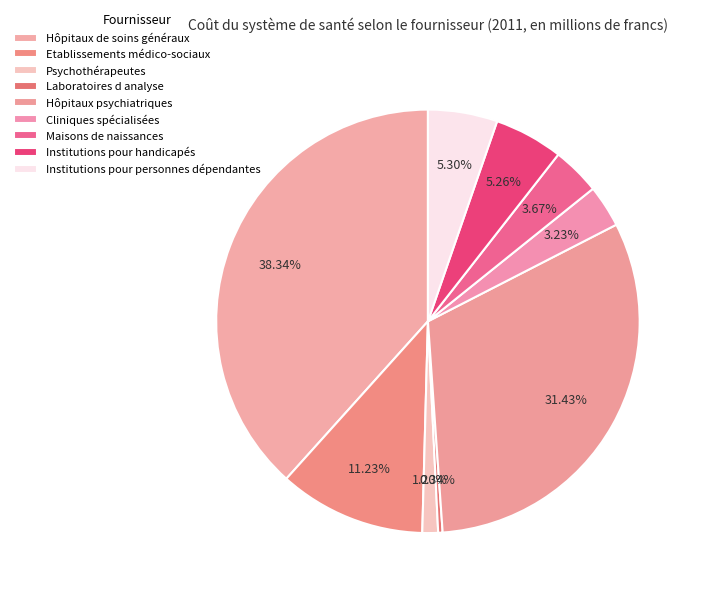

Is Institutions pour handicapés the majority of the pie?

No